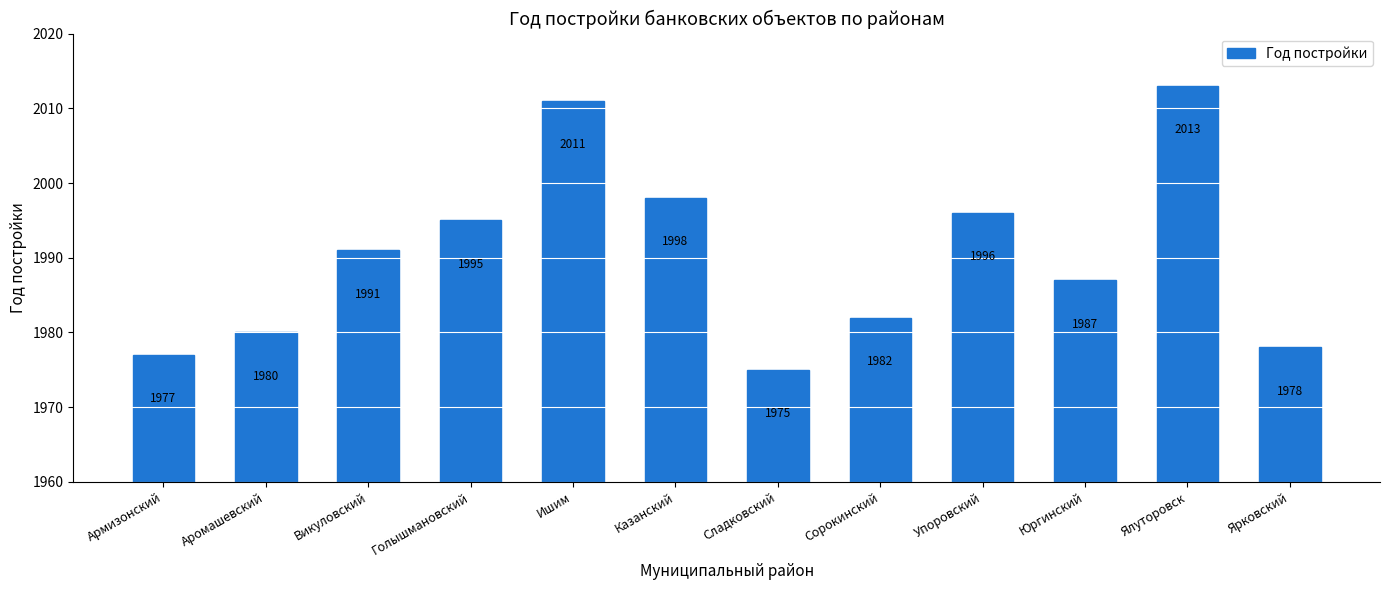

What is the sum of the values at Казанский and Голышмановский?

3993